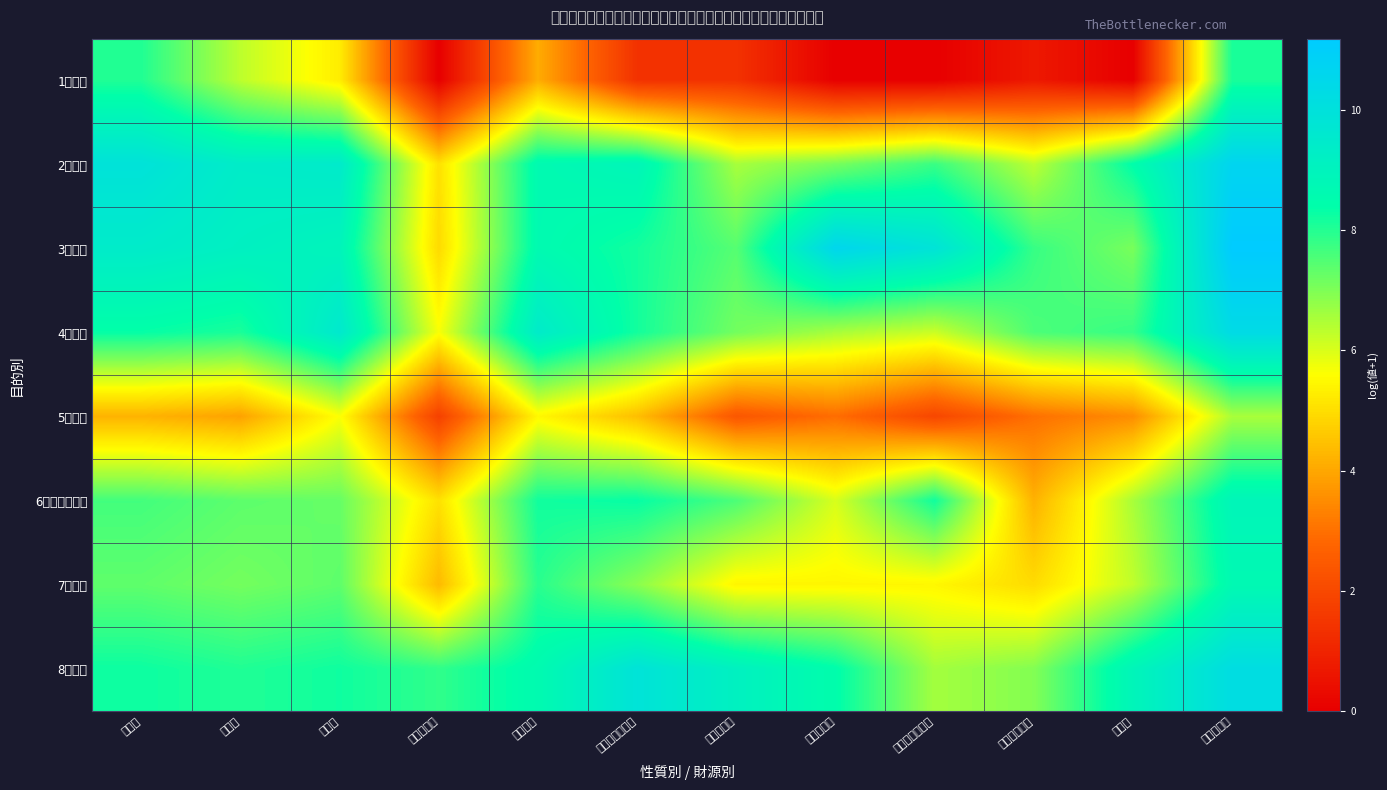

Which has a higher value, 人件費 or 国庫支出金?

人件費